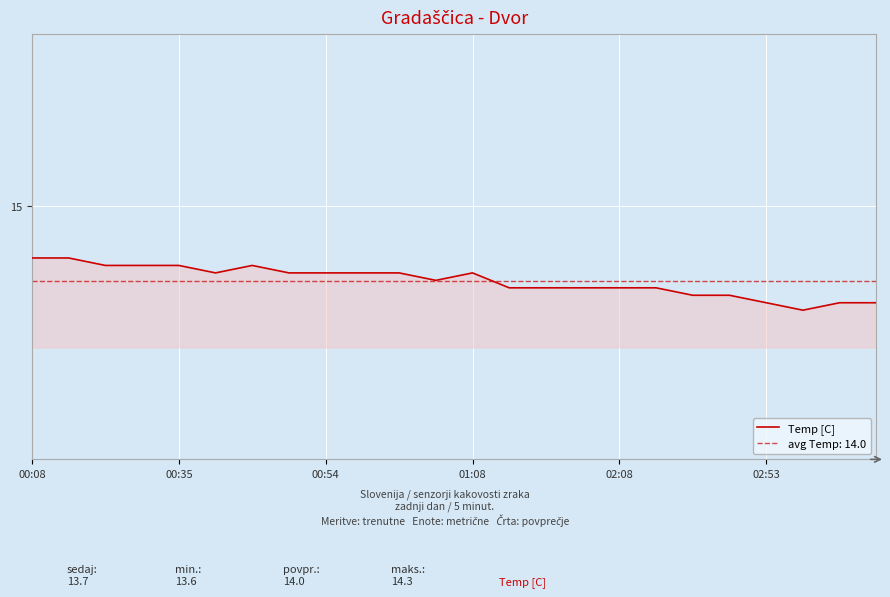

How many interior local peaks (higher than both neighbors) does the data have?

2